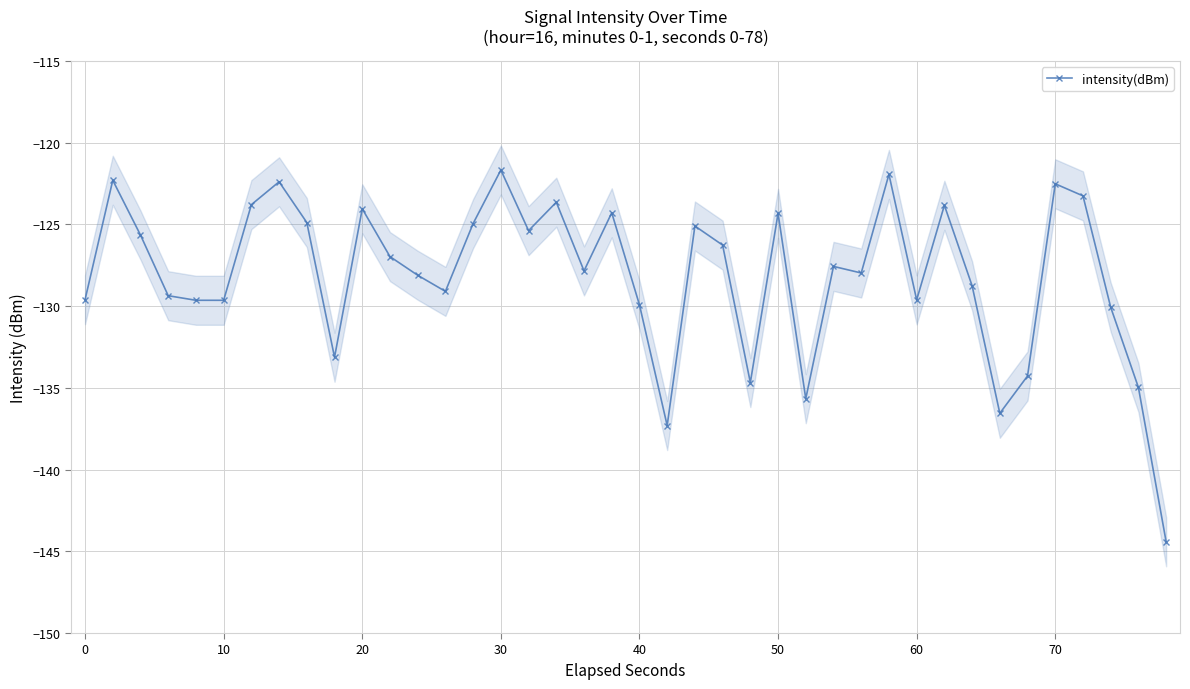

In intensity(dBm), how many points are lower than both neighbors (excluding endpoints)?

11